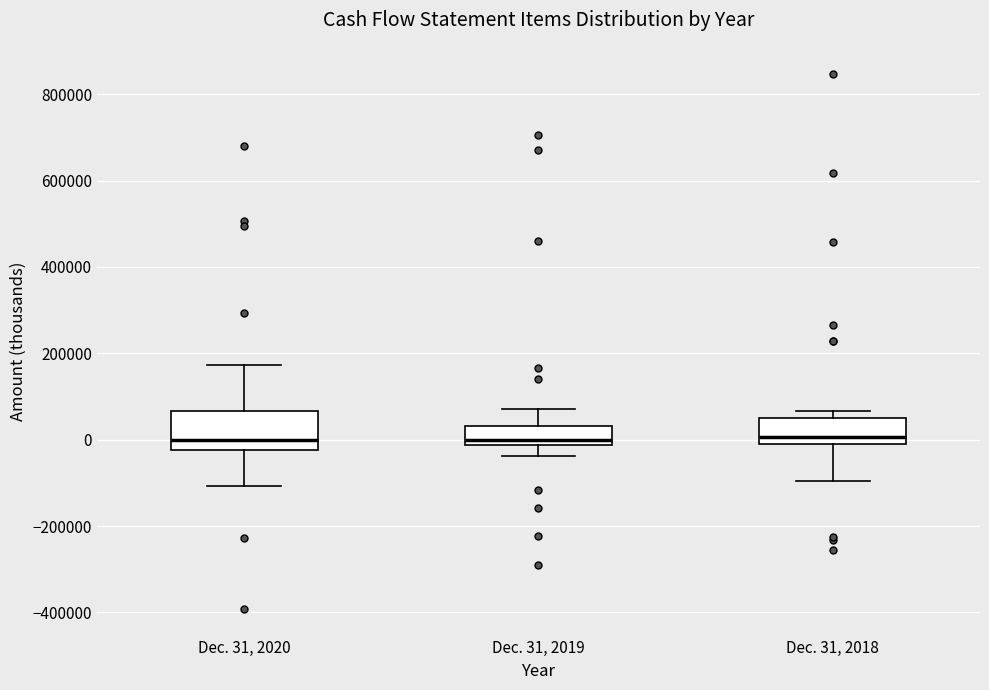

Reading left to right, read every box against the y-axis: the position of its median line, the range the box covers, and the ends of its whiskers. The values are not printed on the chart, so give them approximately, as read against the axis.

Dec. 31, 2020: median 0, box -20000 to 60000, whiskers -100000 to 180000
Dec. 31, 2019: median 0, box -20000 to 40000, whiskers -40000 to 80000
Dec. 31, 2018: median 0, box -20000 to 60000, whiskers -100000 to 60000 (just above the box's upper edge)